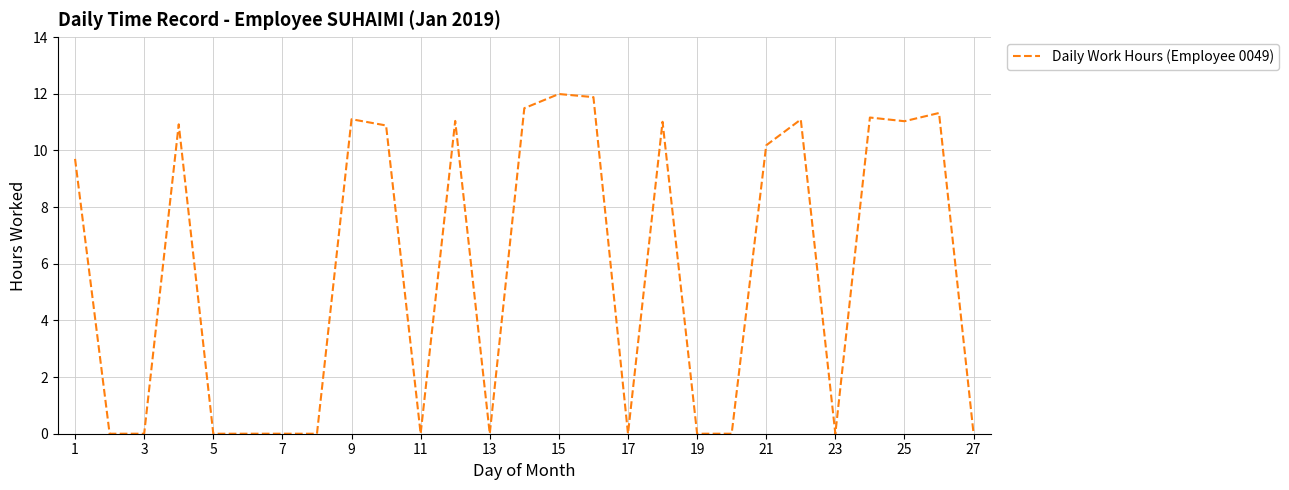

What is the difference between the maximum and minimum values?

12.0